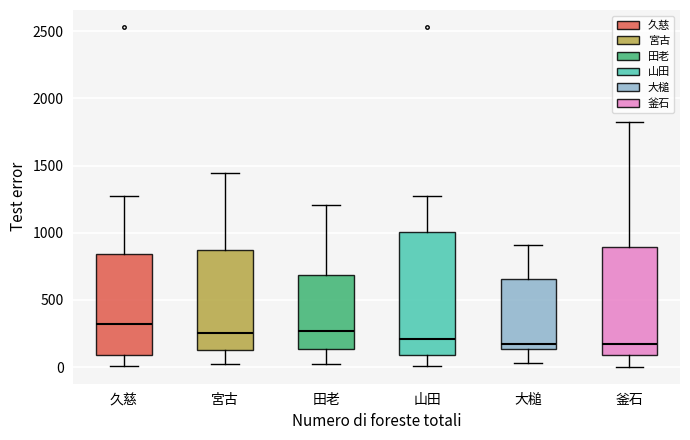

Which box is the tallest, from its lower edge to its upper edge?

山田